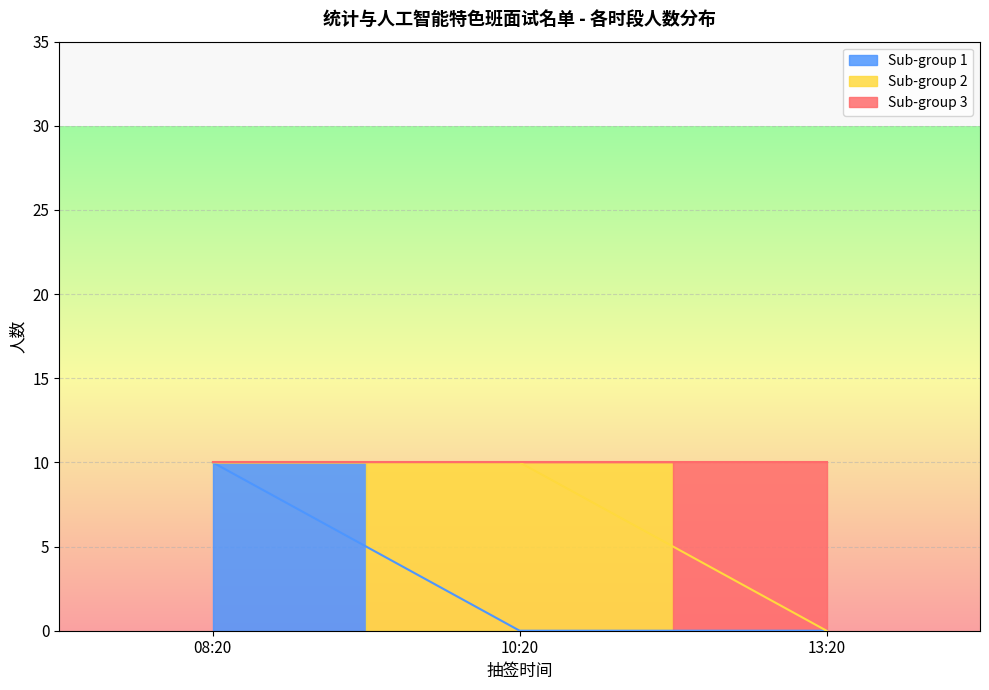

Which series has the widest spread of values?

Sub-group 1